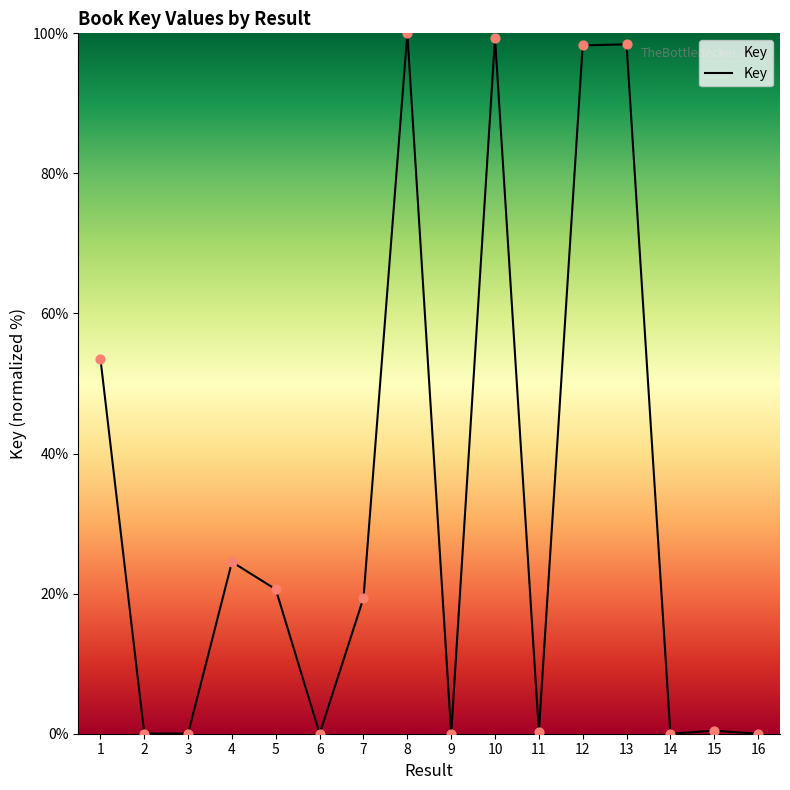

What is the change in value from 1 to 9?

-53.5